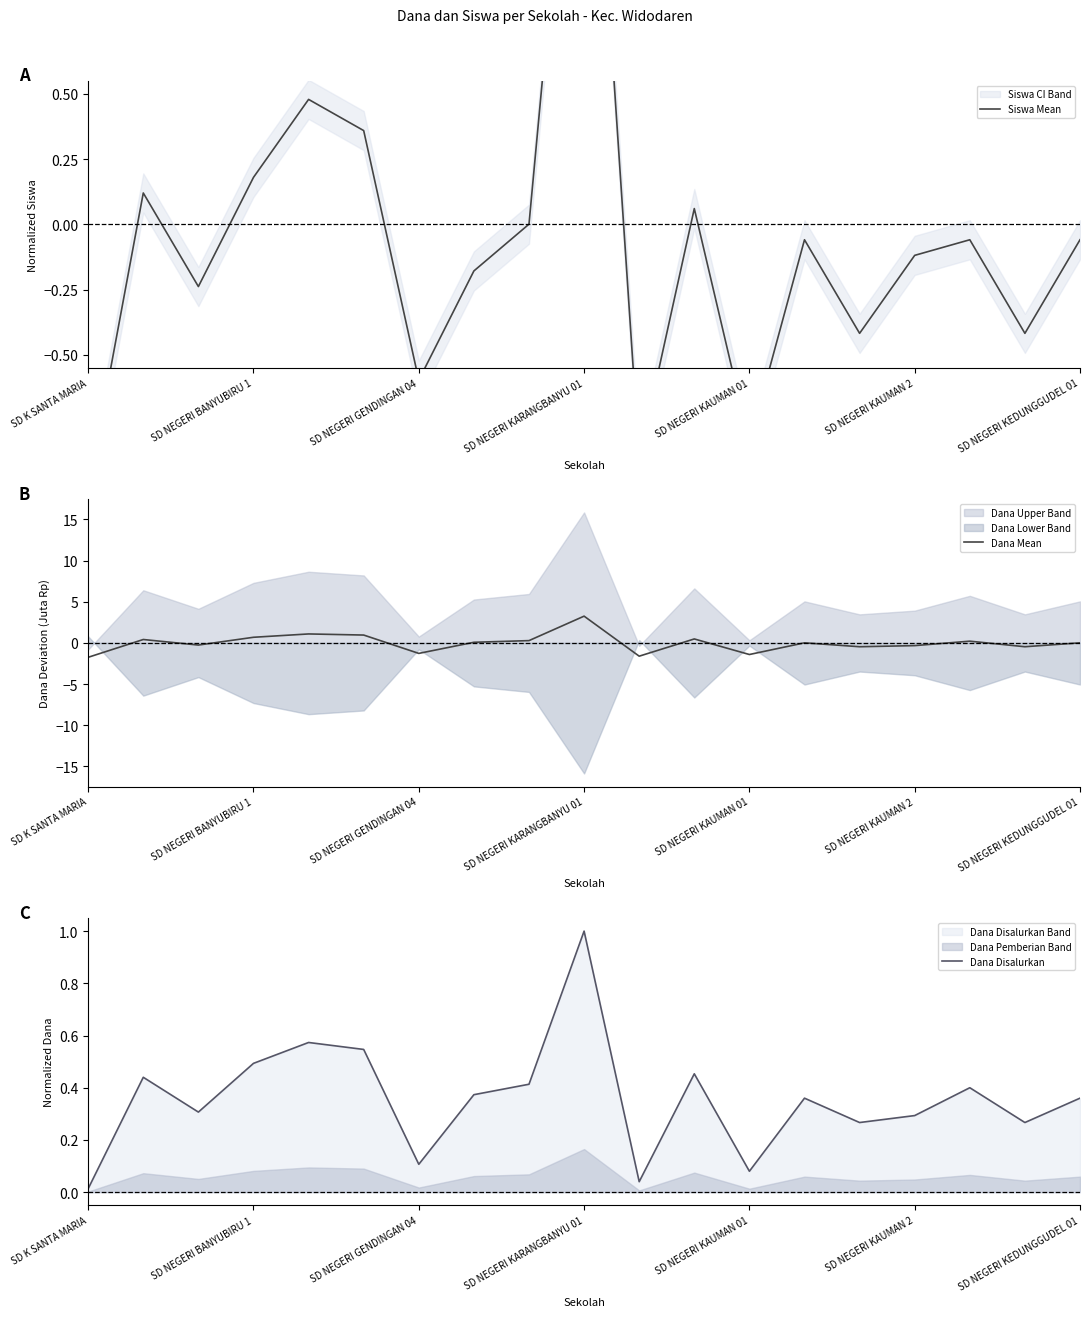

What is the total value across all series at 8?

0.7